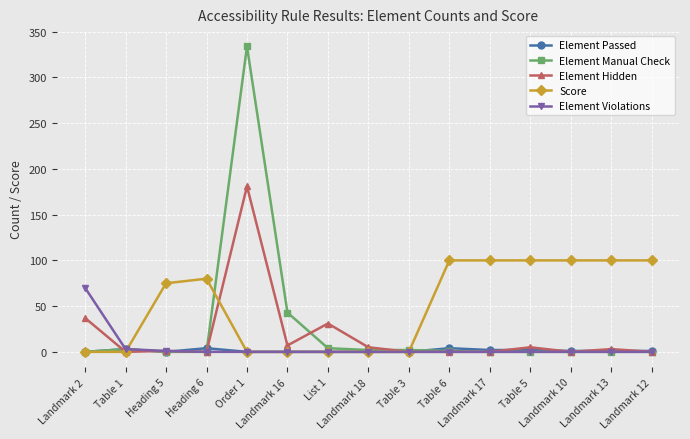

What is the total value across all series at Landmark 17?

102